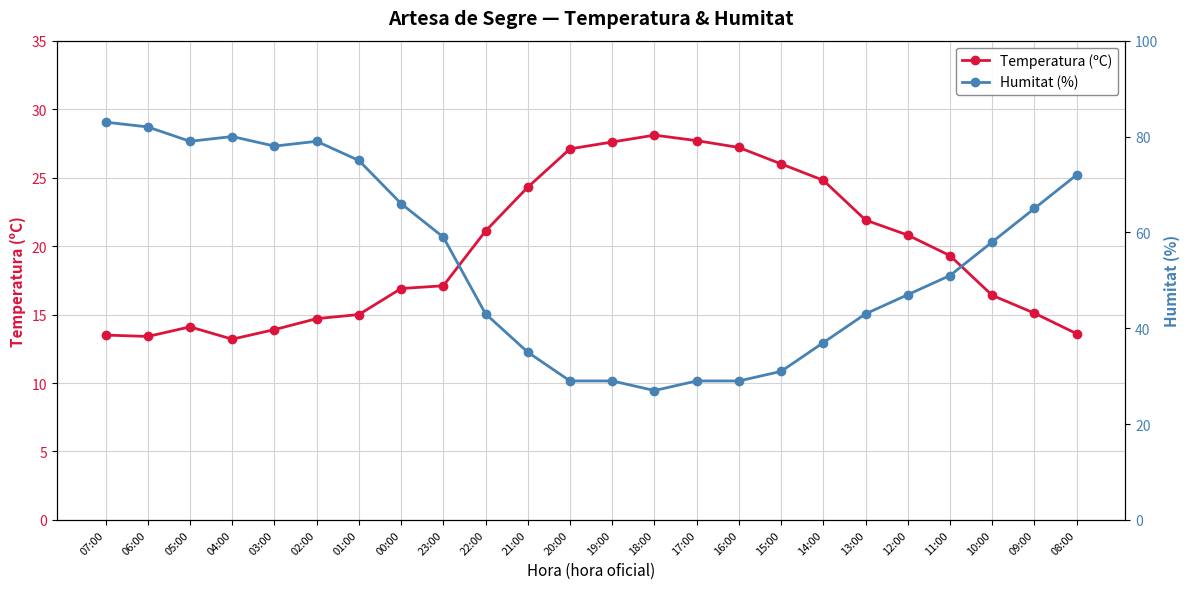

List the labels in order of Humitat (%) value, smallest first.

18:00, 20:00, 19:00, 17:00, 16:00, 15:00, 21:00, 14:00, 22:00, 13:00, 12:00, 11:00, 10:00, 23:00, 09:00, 00:00, 08:00, 01:00, 03:00, 05:00, 02:00, 04:00, 06:00, 07:00